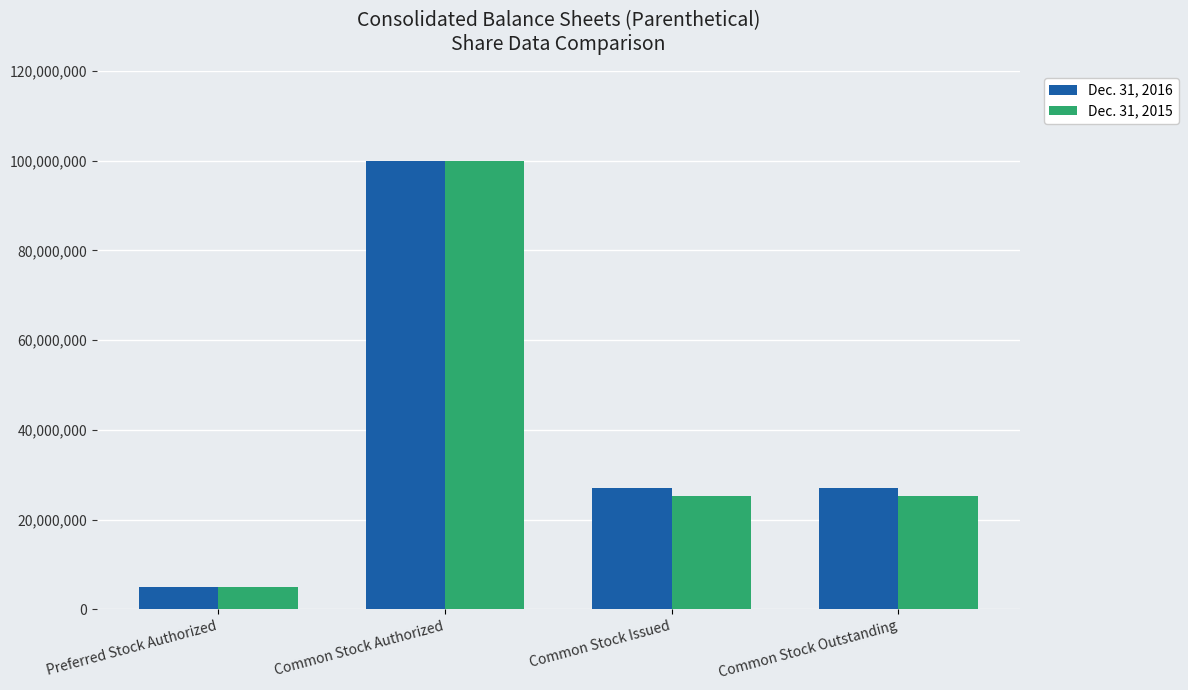

At which label does Dec. 31, 2015 first exceed 25243205?

Common Stock Authorized